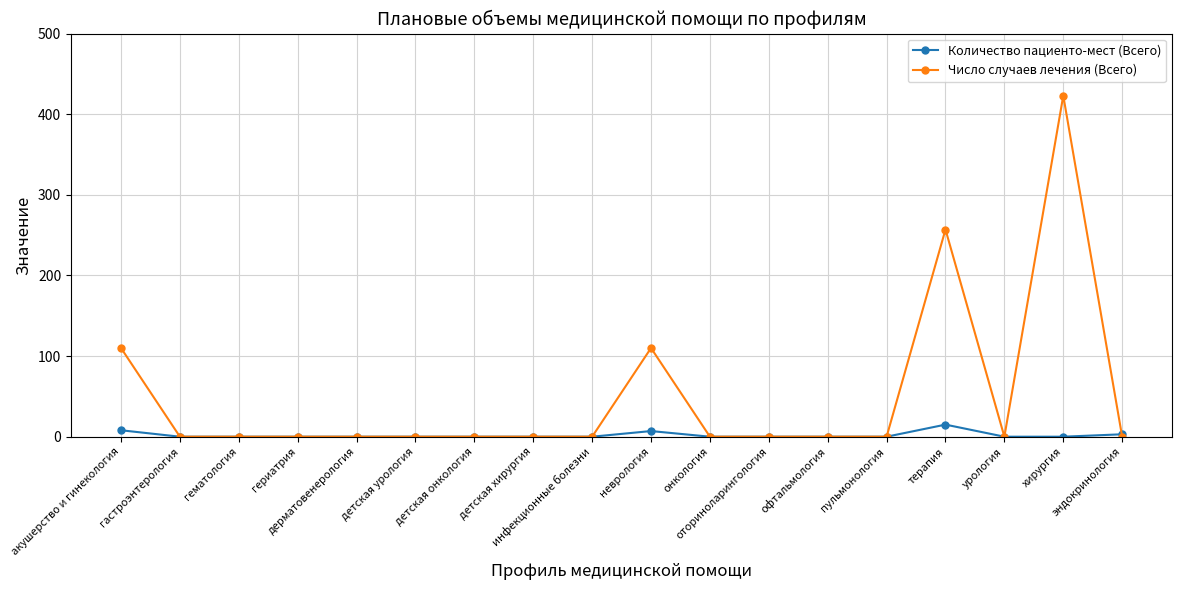

What is the label of the 16th point from the left?

урология